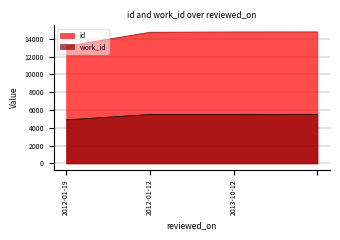

What is the total value across all series at 2012-01-19?

18052